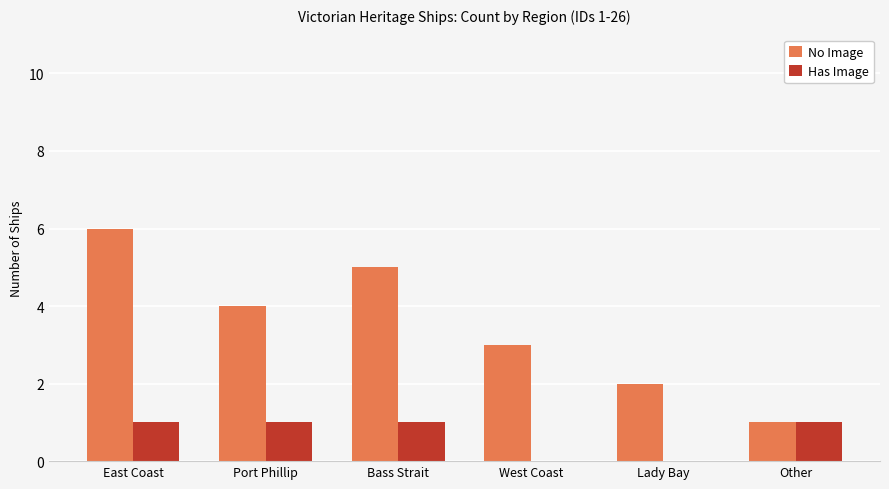

Read the No Image value at Port Phillip.

4